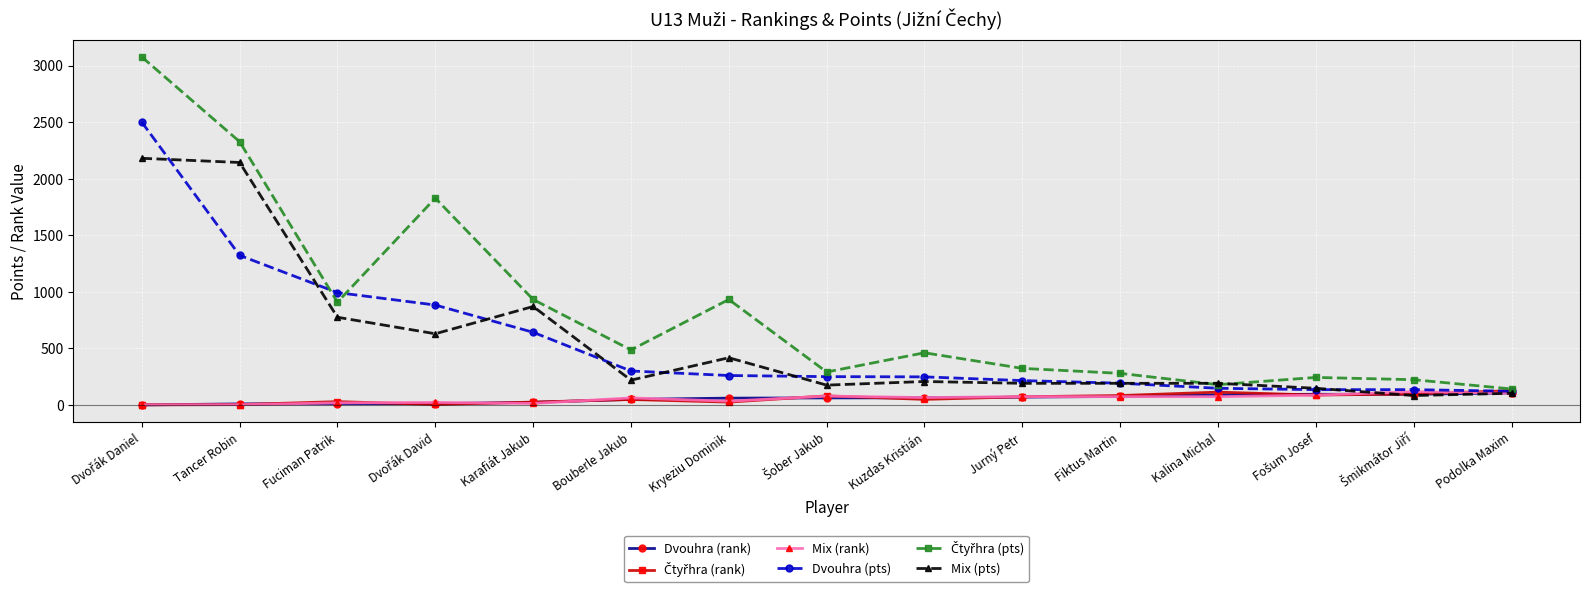

How many data points does each series have?

15